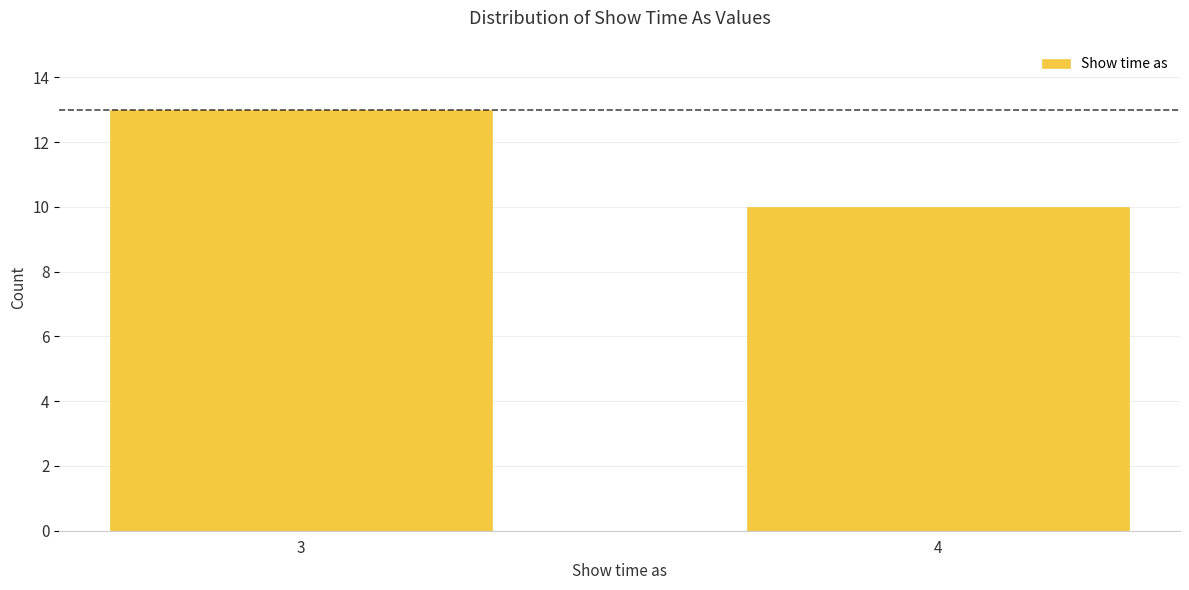

Reading left to right, transcribe all the data shown in this chart.

13	10